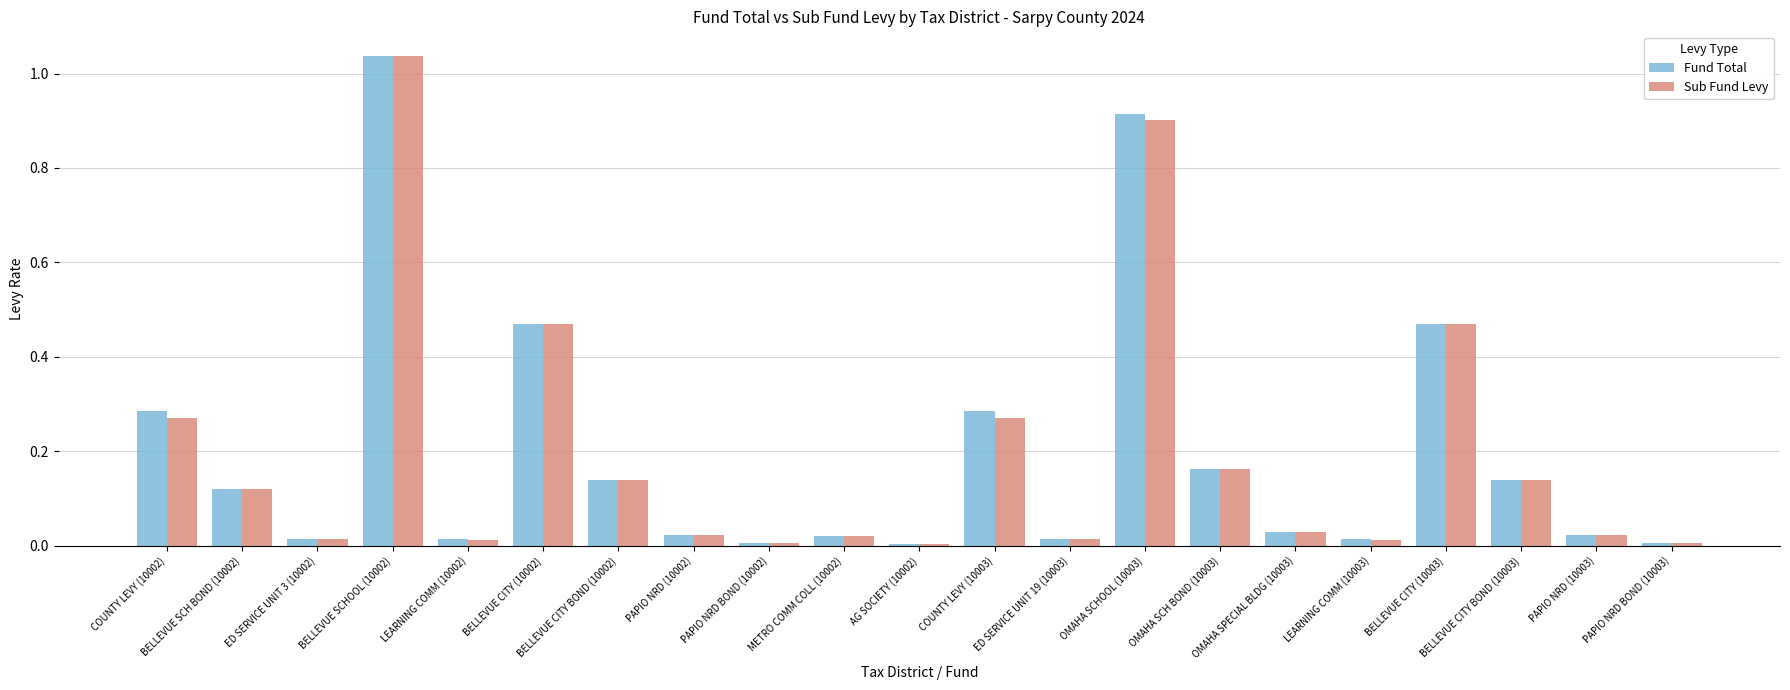

What is the sum of all Fund Total values?

4.2